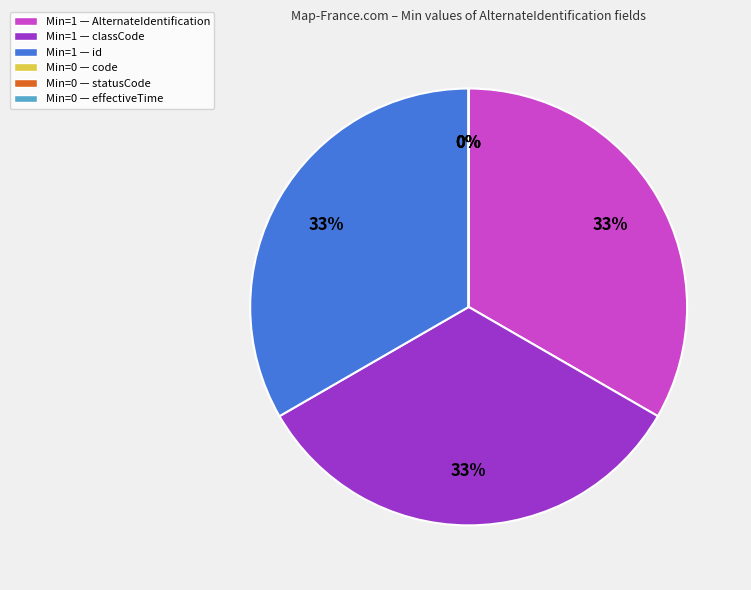

Is it true that AlternateIdentification.statusCode is 0% of the pie?

True